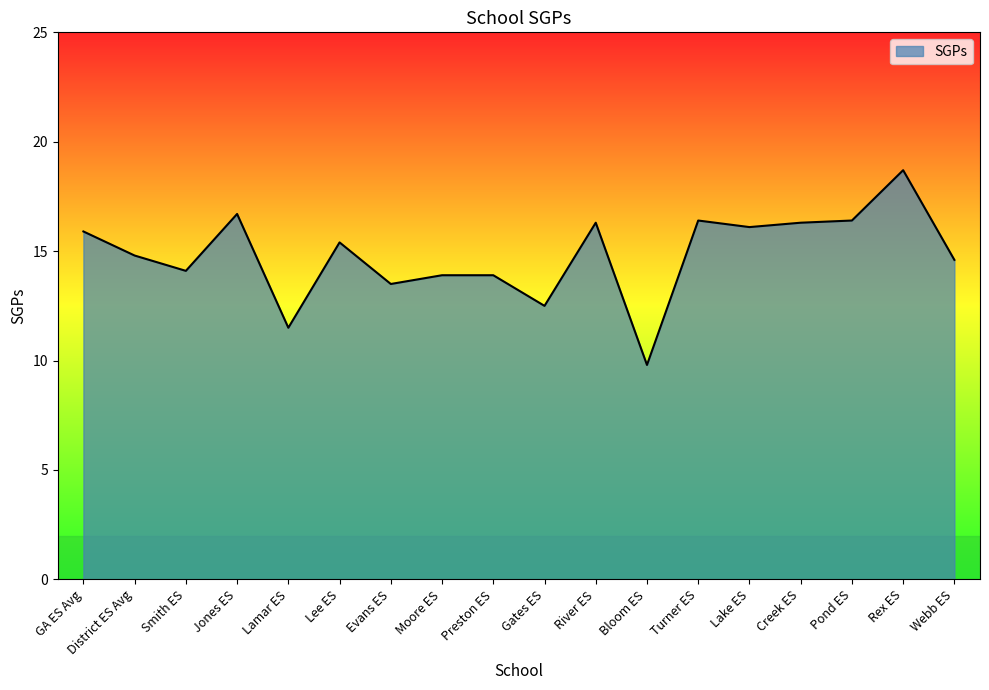

Does the chart have visible grid lines?

No